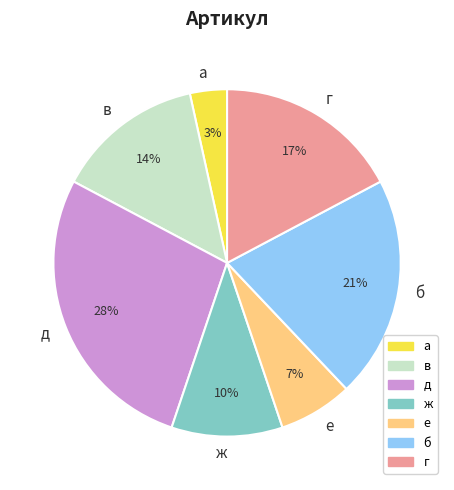

Is there any slice that represents more than half of the pie?

No